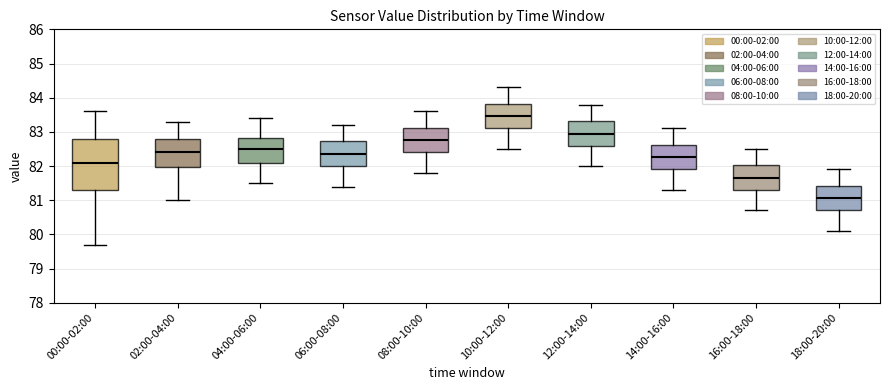

Reading left to right, read every box against the y-axis: the position of its median line, the range the box covers, and the ends of its whiskers. The values are not printed on the chart, so give them approximately, as read against the axis.

00:00-02:00: median 82.1, box 81.3 to 82.8, whiskers 79.7 to 83.6
02:00-04:00: median 82.4, box 82.0 to 82.8, whiskers 81.0 to 83.3
04:00-06:00: median 82.5, box 82.1 to 82.8, whiskers 81.5 to 83.4
06:00-08:00: median 82.4, box 82.0 to 82.7, whiskers 81.4 to 83.2
08:00-10:00: median 82.8, box 82.4 to 83.1, whiskers 81.8 to 83.6
10:00-12:00: median 83.5, box 83.1 to 83.8, whiskers 82.5 to 84.3
12:00-14:00: median 83.0, box 82.6 to 83.3, whiskers 82.0 to 83.8
14:00-16:00: median 82.3, box 81.9 to 82.6, whiskers 81.3 to 83.1
16:00-18:00: median 81.7, box 81.3 to 82.0, whiskers 80.7 to 82.5
18:00-20:00: median 81.1, box 80.7 to 81.4, whiskers 80.1 to 81.9